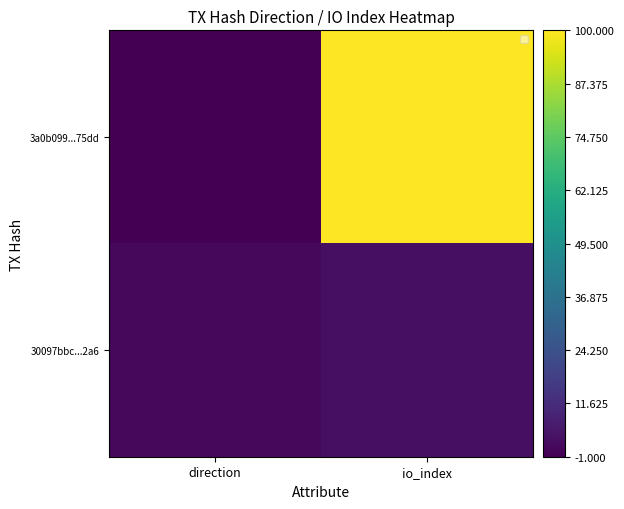

Reading right to left, extract all data points from this chart.

3a0b099...75dd: io_index=100	direction=-1
30097bbc...2a6: io_index=3	direction=1